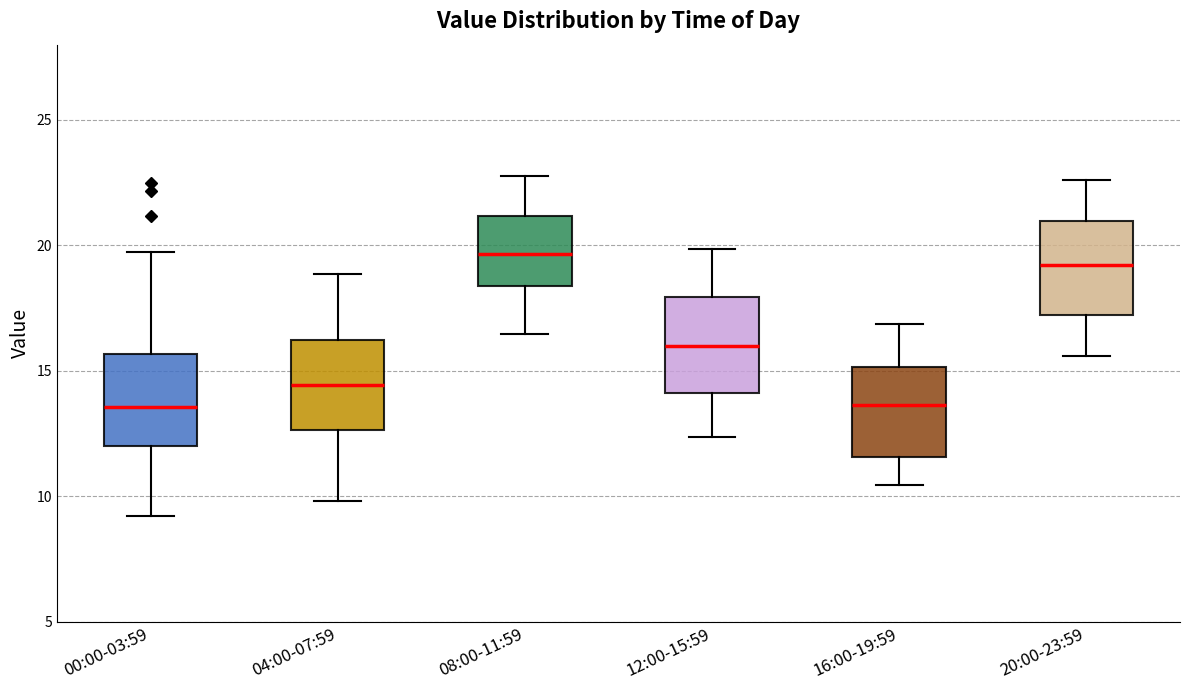

Where does the lower whisker of the box for 16:00-19:59 end on the y-axis? The values are not printed on the chart, so give them approximately, as read against the axis.

10.5